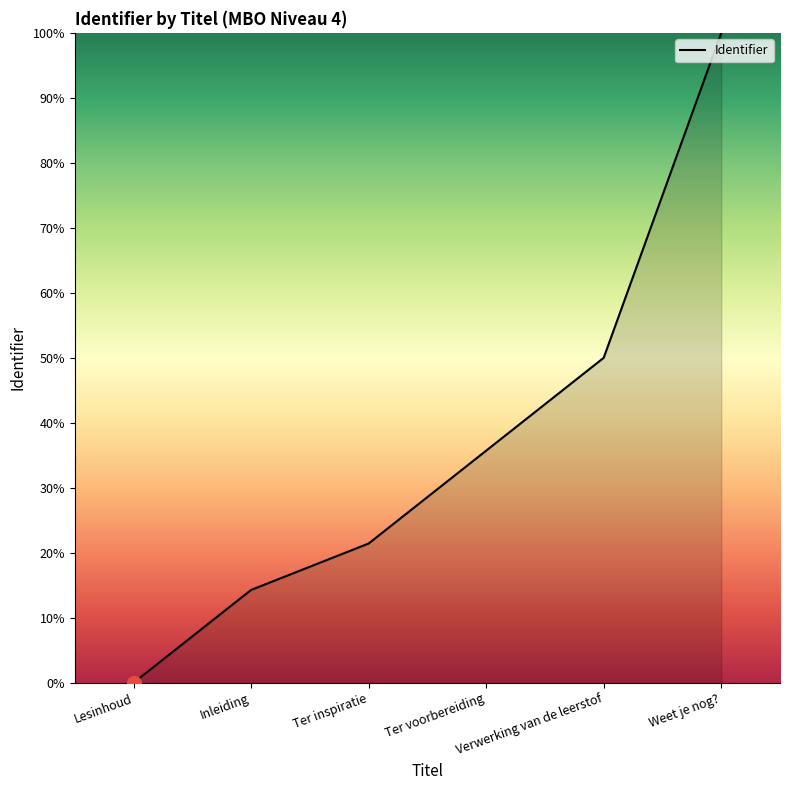

True or false: the data shows 100.0 at Weet je nog?.

True